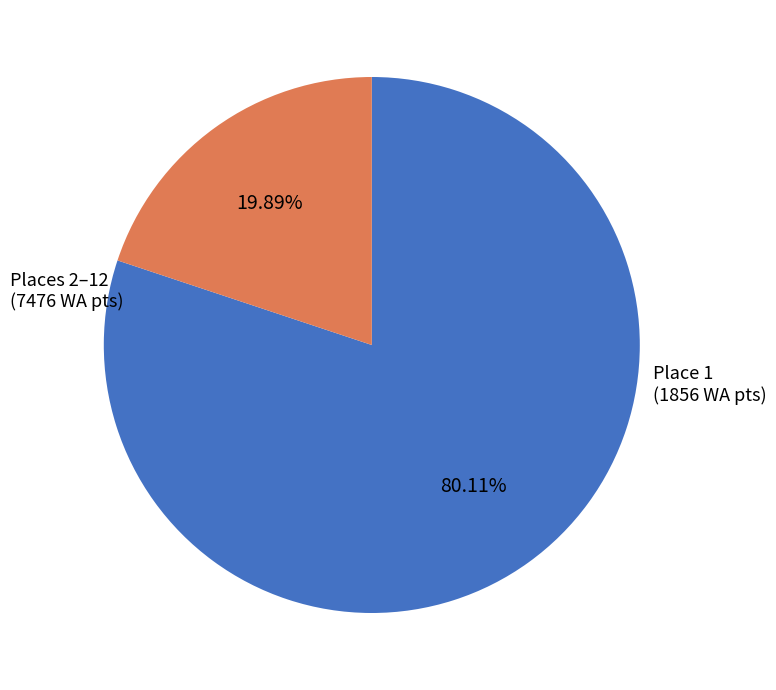

How many slices are in this pie chart?

2